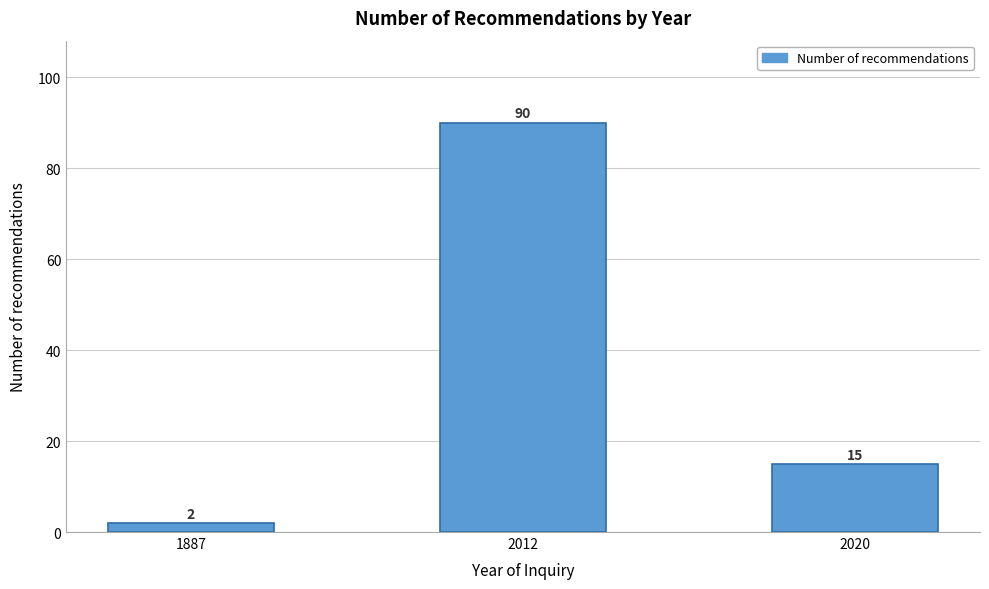

Reading right to left, extract all data points from this chart.

15	90	2